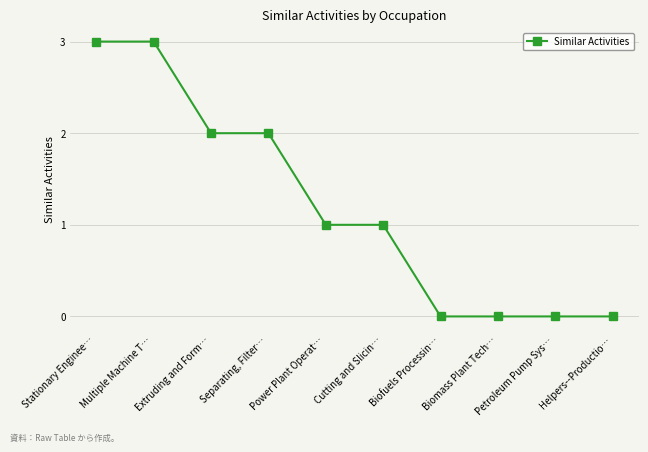

How many lines are shown in the chart?

1